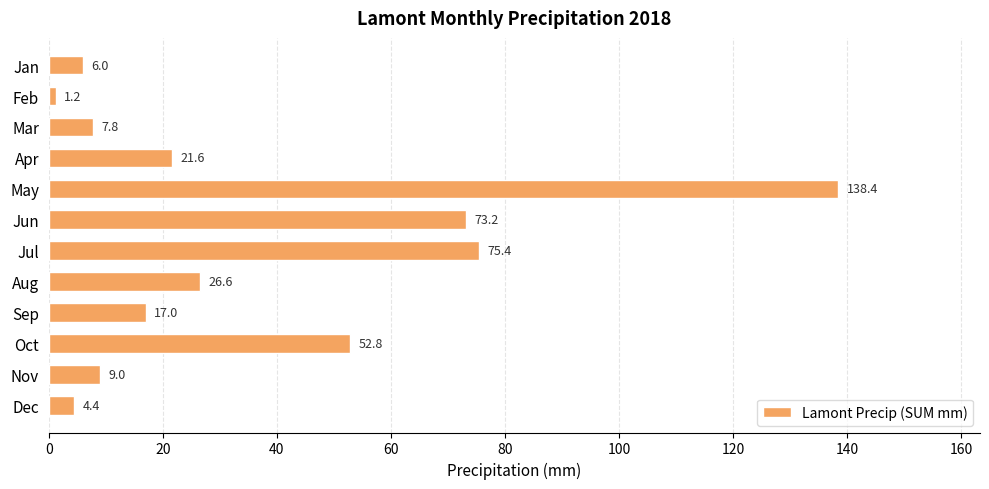

How many bars are there in total?

12